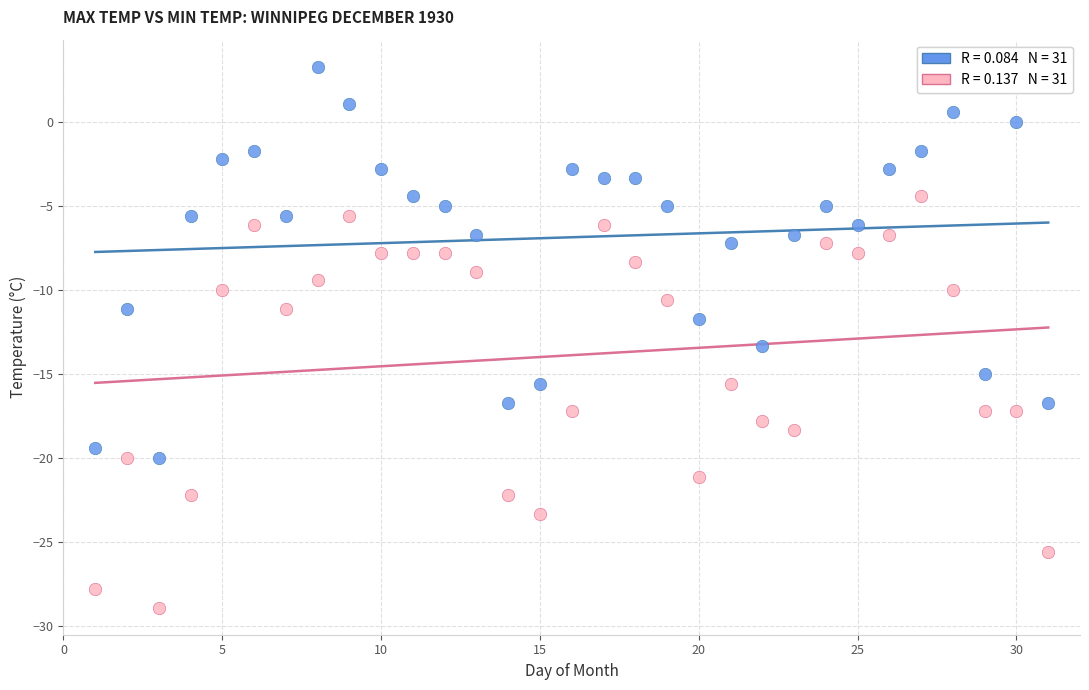

Across all data points, what is the range of Y values (max minus min)?

32.2